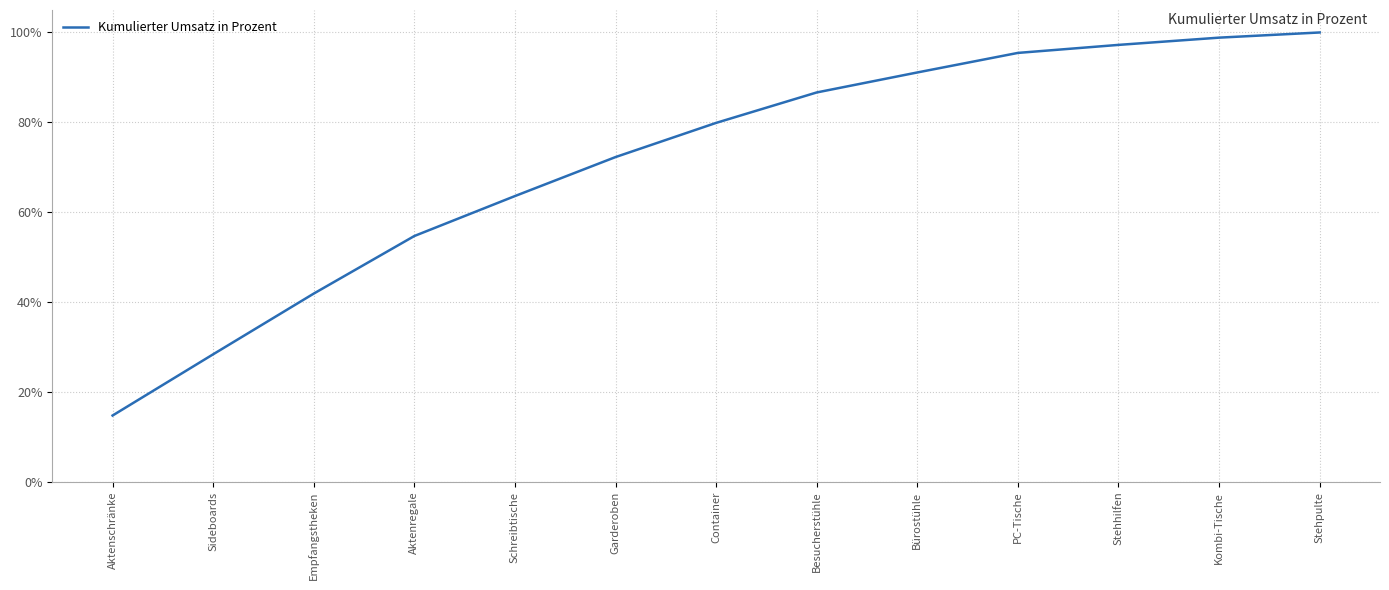

Is it true that the value at PC-Tische is 1.0?

True